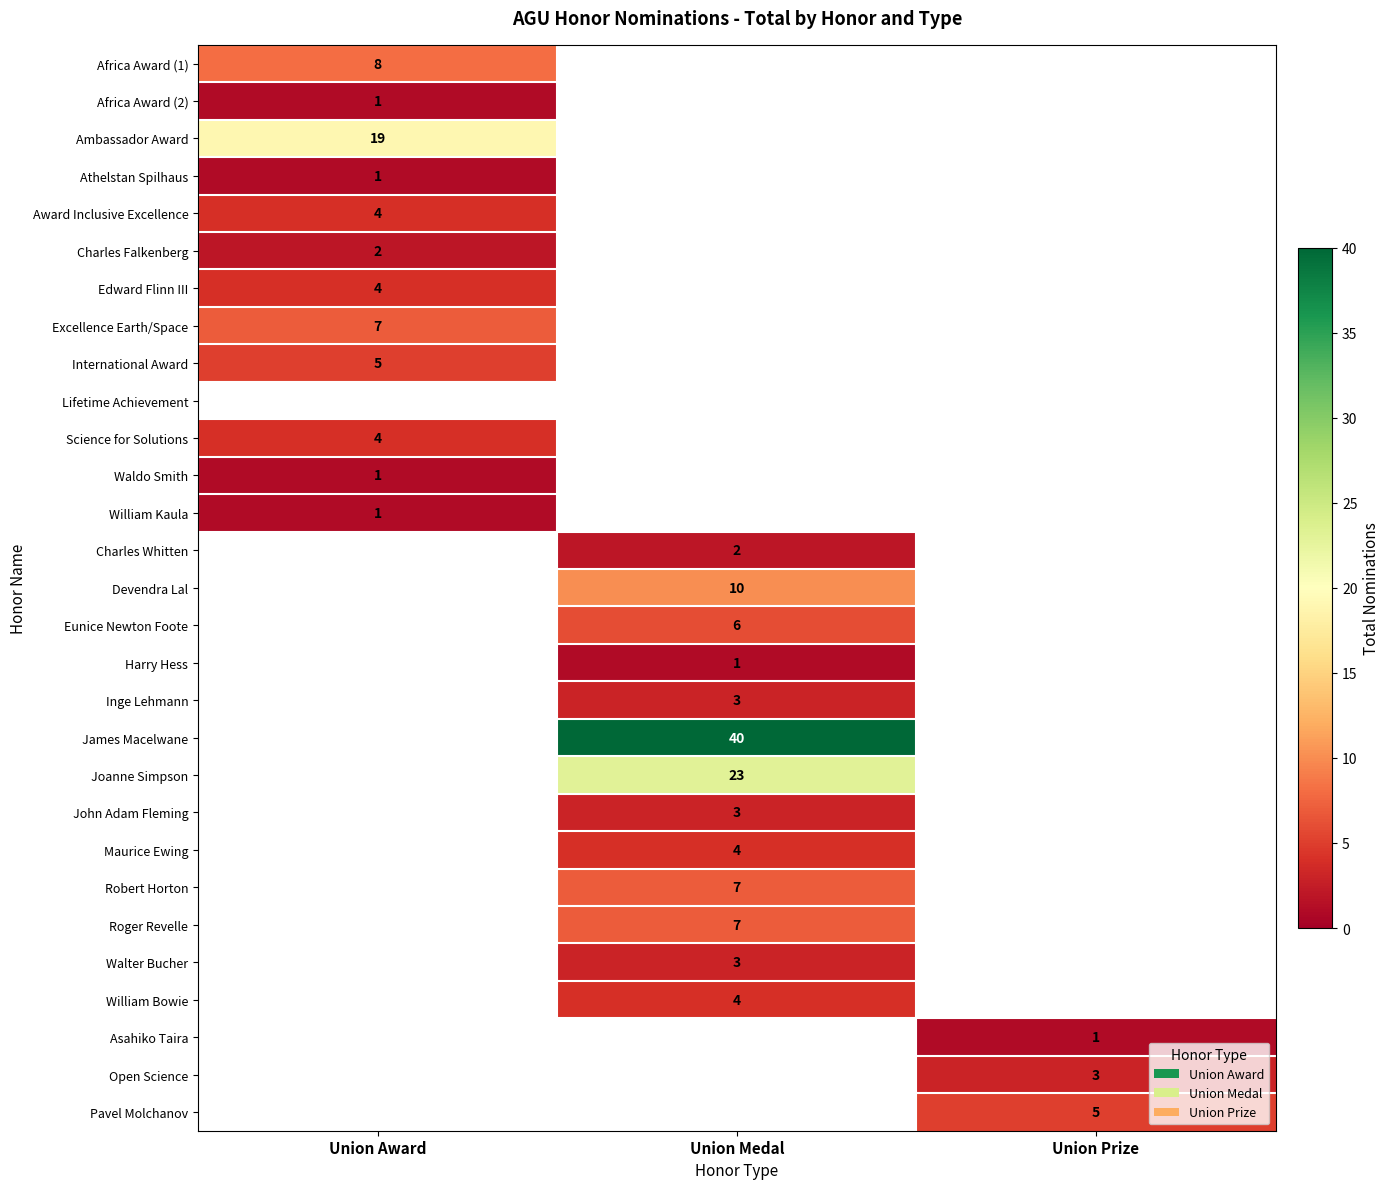

How many values in Charles Whitten are above zero?

1